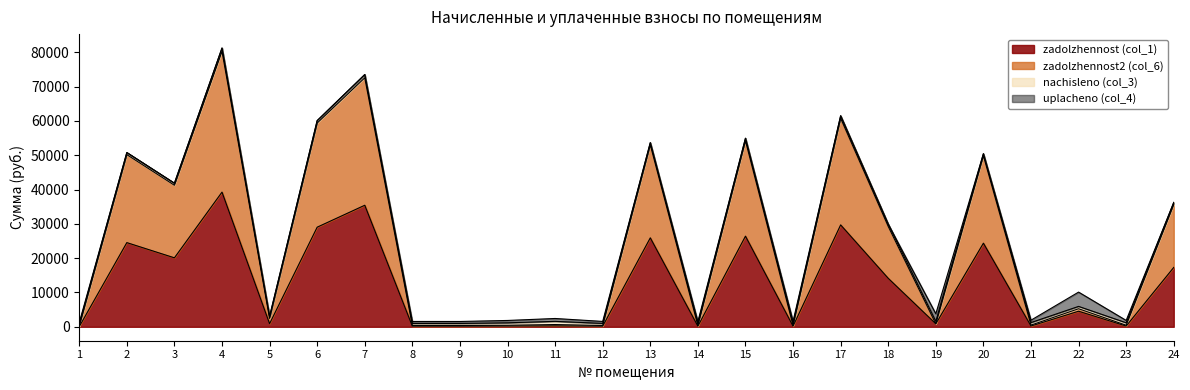

At which category is the sum across all series the highest?

4